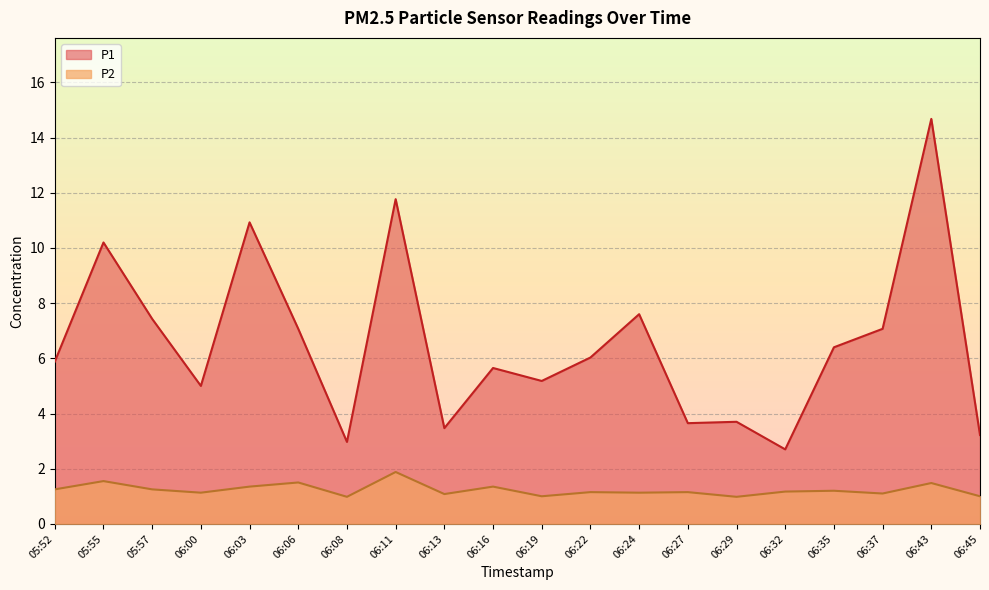

What is the minimum value for P2?

1.0